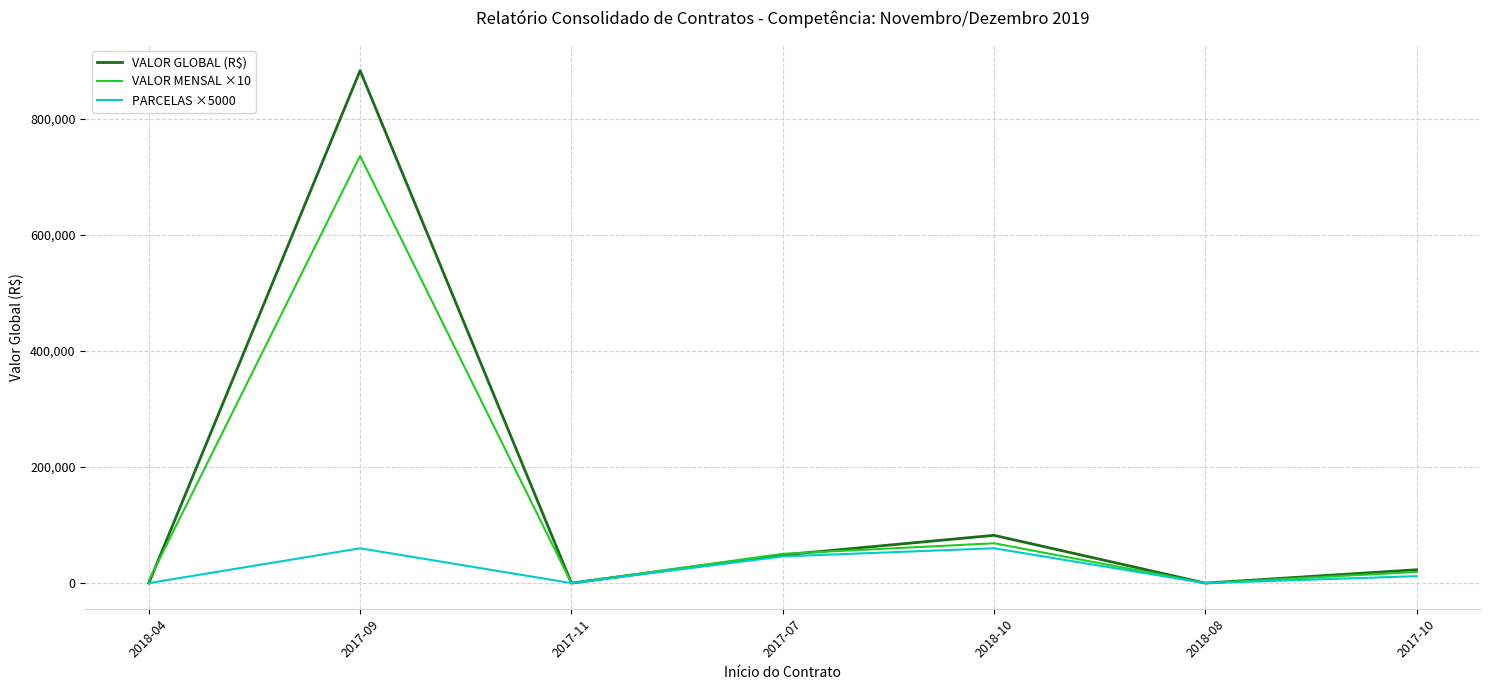

At which label is VALOR GLOBAL (R$) closest to 441652?

2018-10